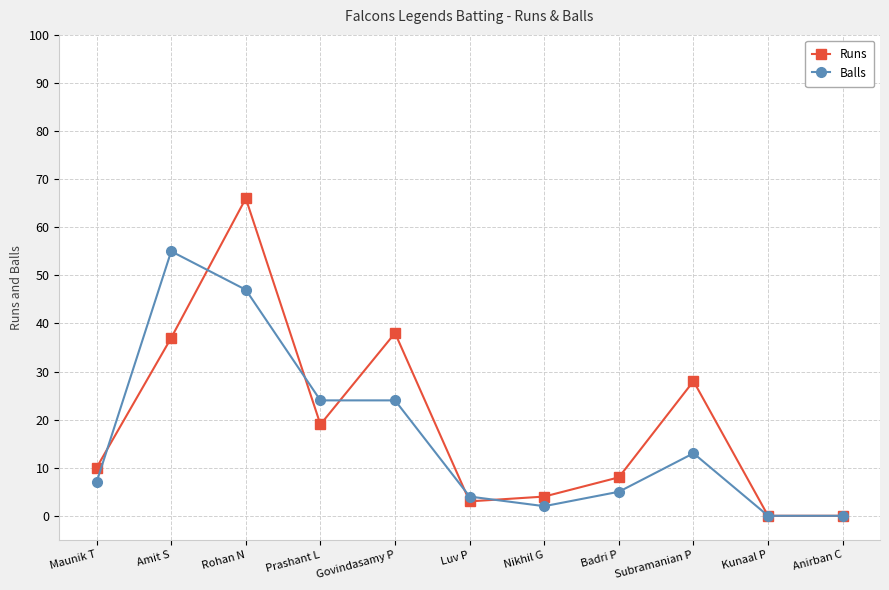

What is the difference between the Balls values at Prashant L and Subramanian P?

11